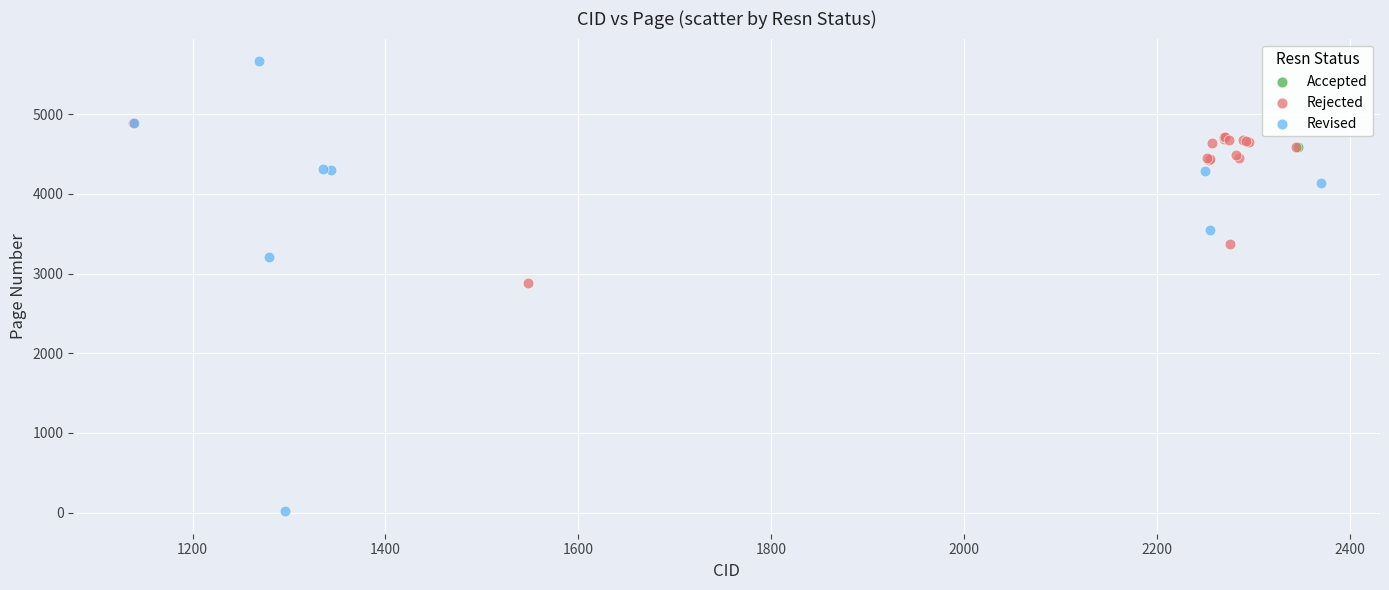

Which series reaches the minimum Y coordinate?

Revised